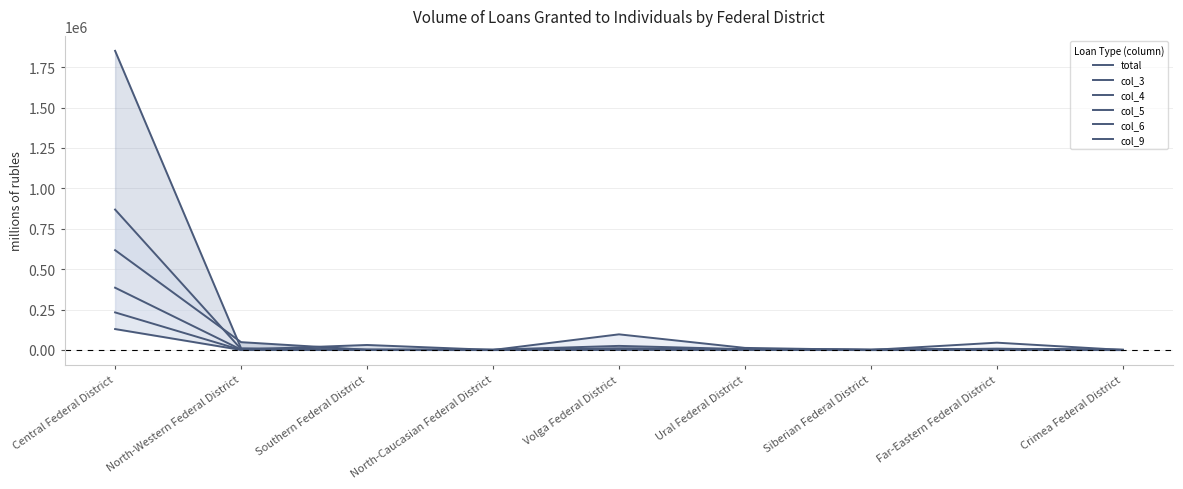

Which label corresponds to the smallest value in the chart?

North-Caucasian Federal District